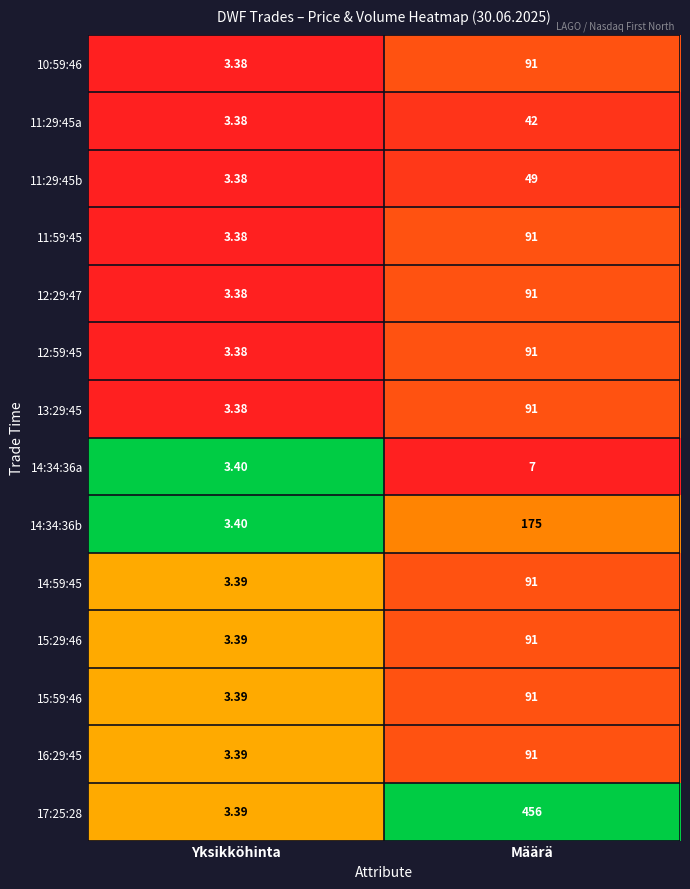

At which category is the sum across all series the highest?

Määrä